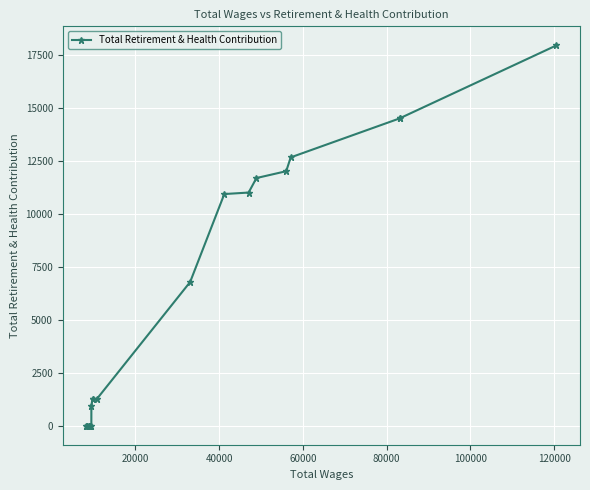

What is the greatest value displayed?

17978